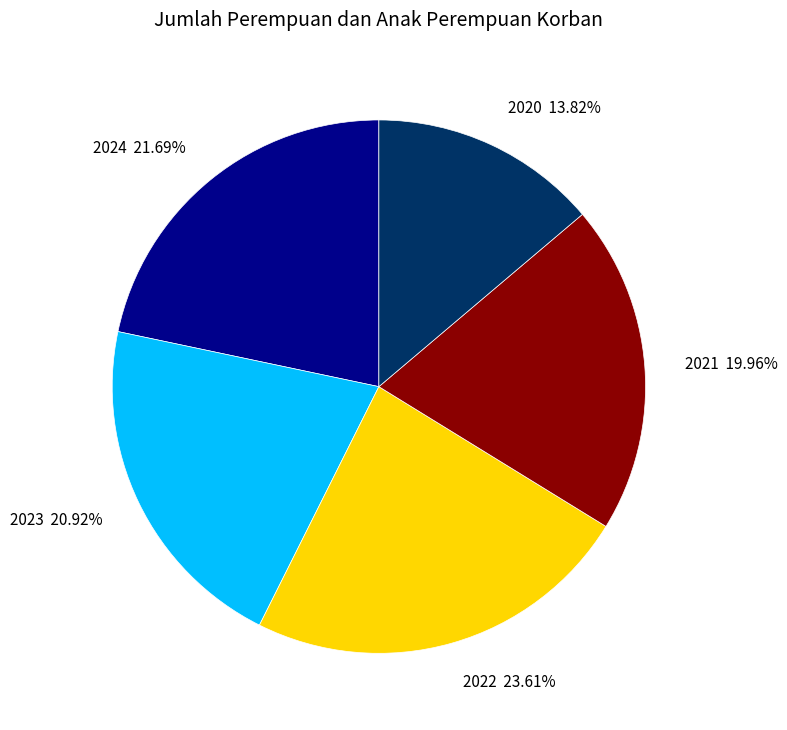

Which slice is the largest?

2022